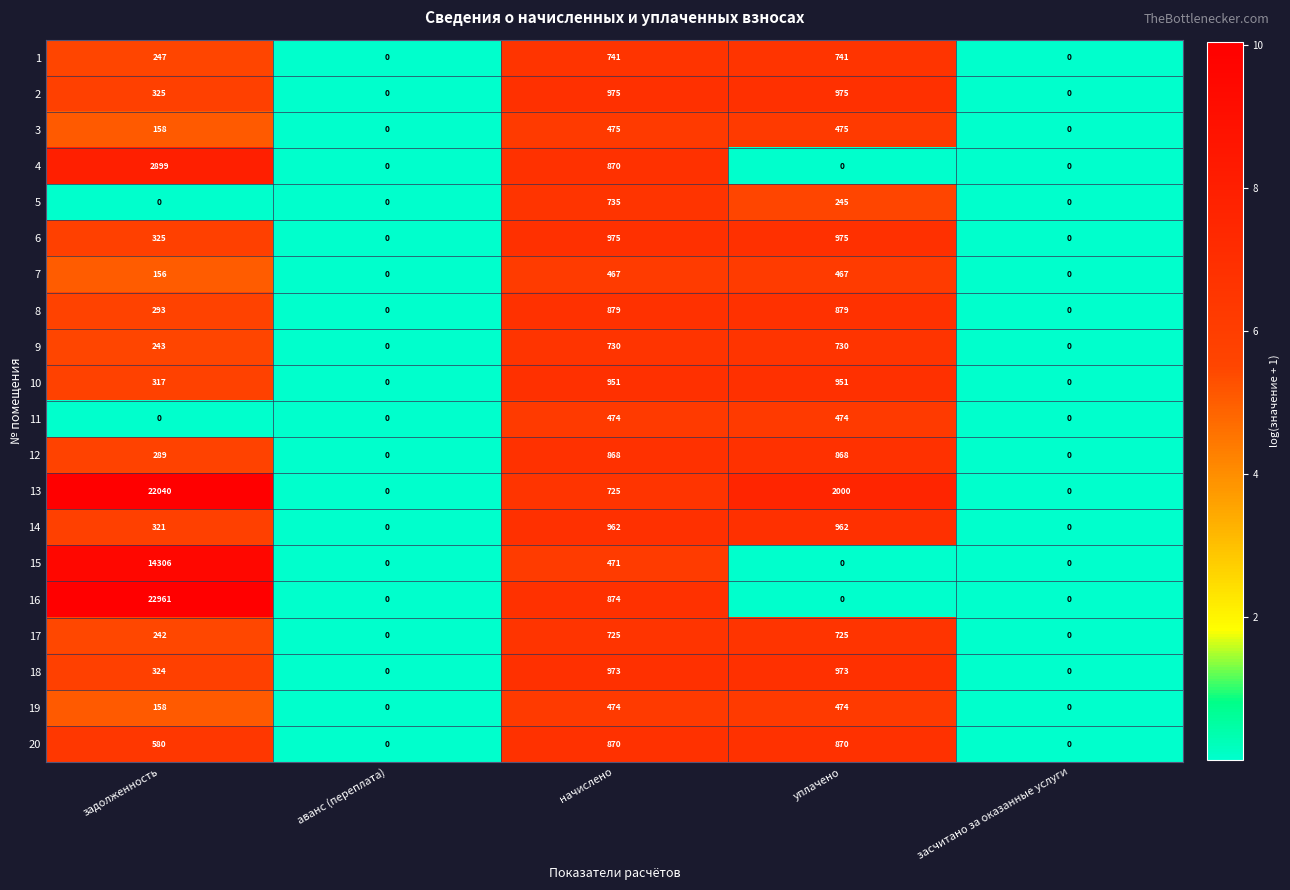

What is the average value of the 11 series?

190